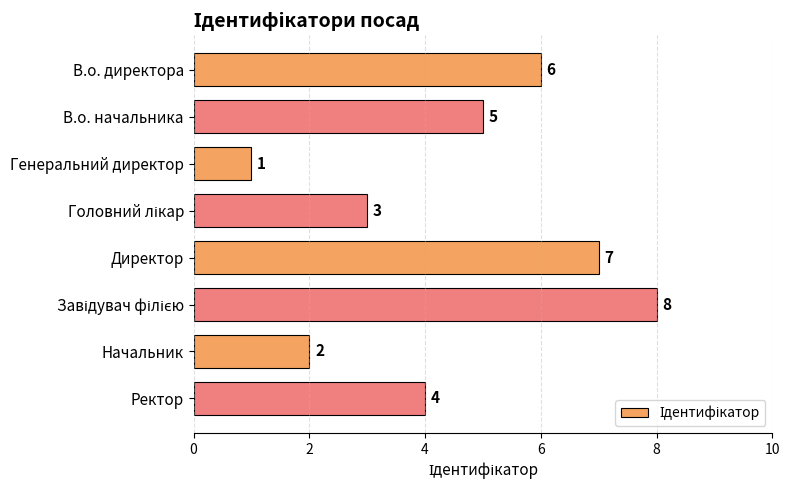

Count the values in the range 3 to 7.

5